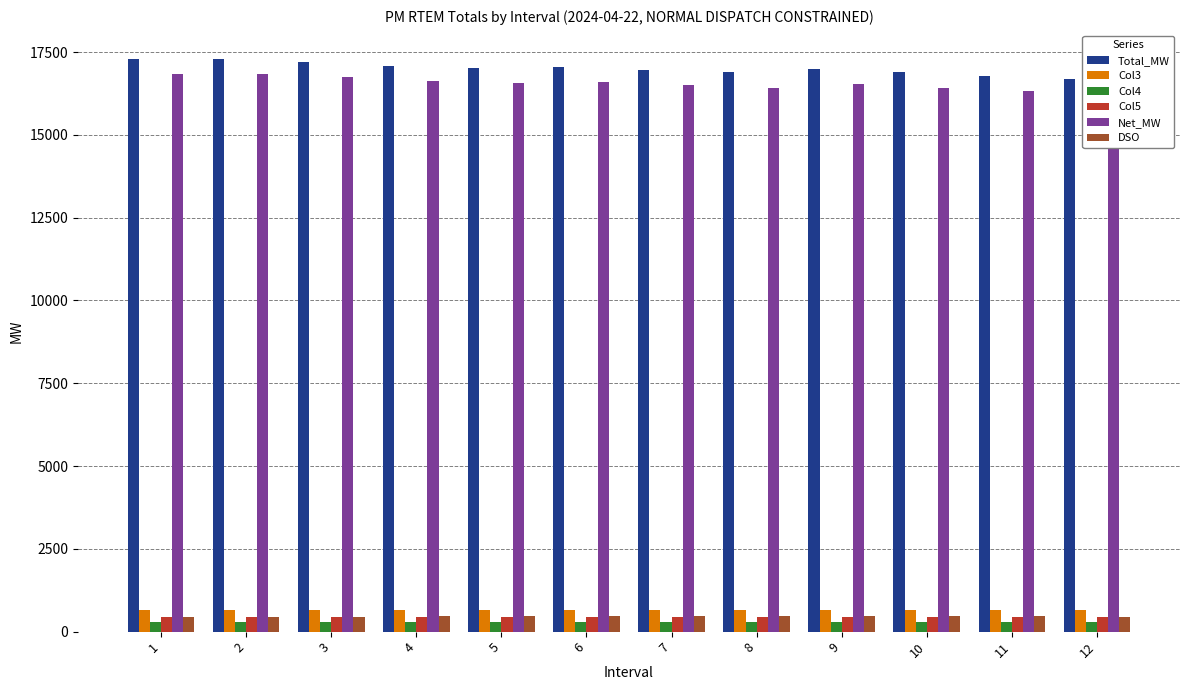

How many categories are shown in the chart?

12